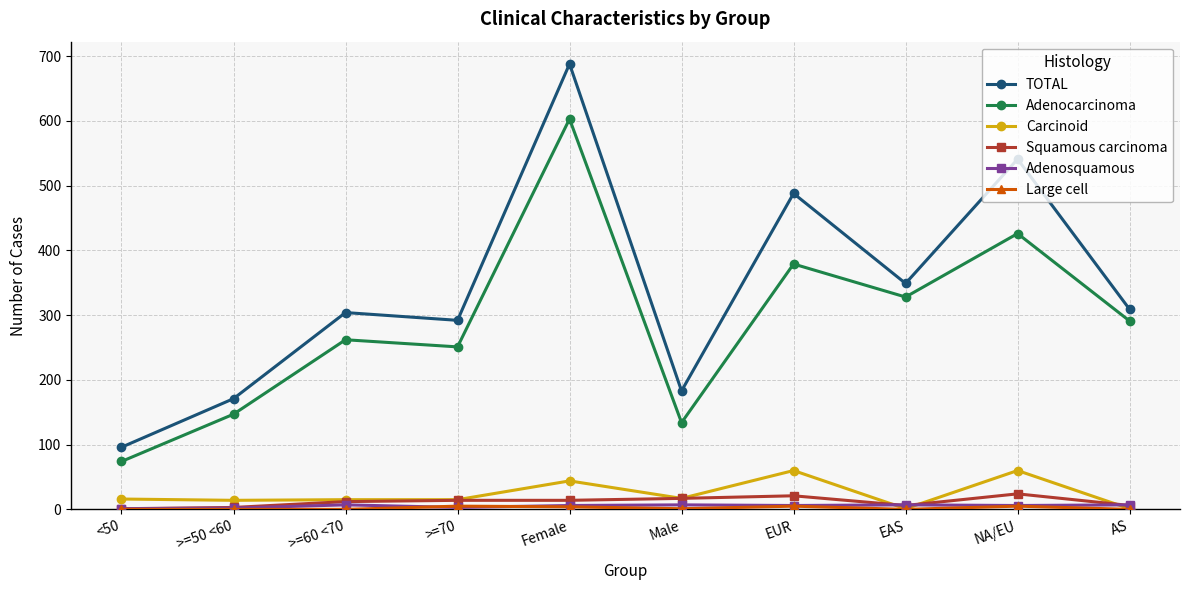

What is the greatest value displayed?

688